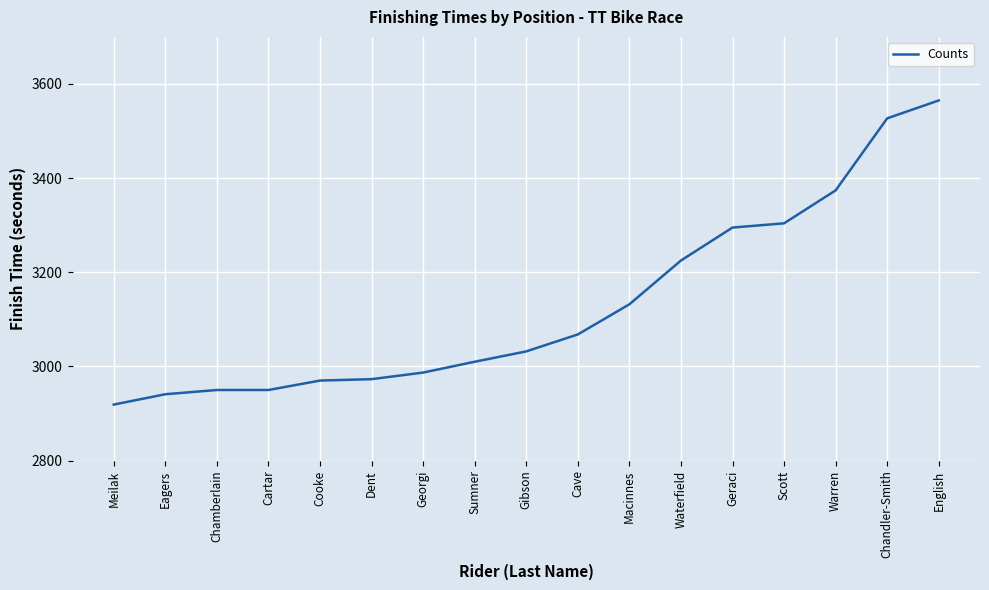

How many lines are shown in the chart?

1